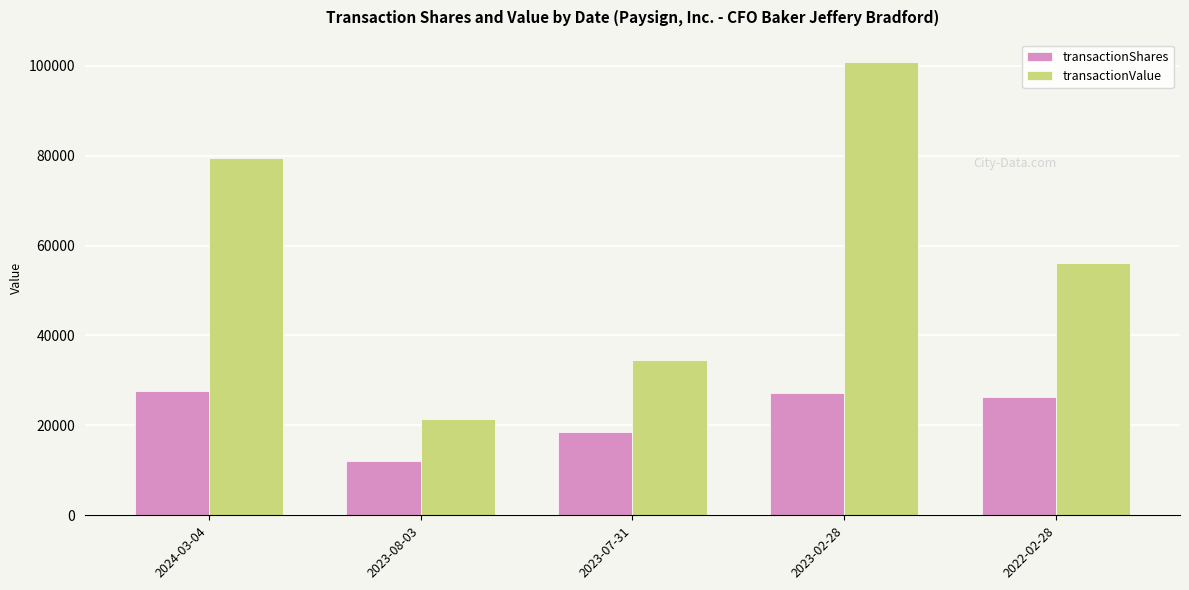

Is it true that transactionShares equals 2699 at 2023-08-03?

False